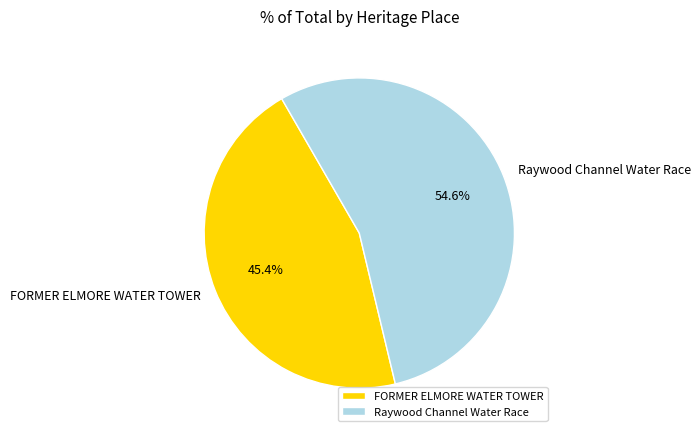

To the nearest percent, what is the average slice percentage?

50%